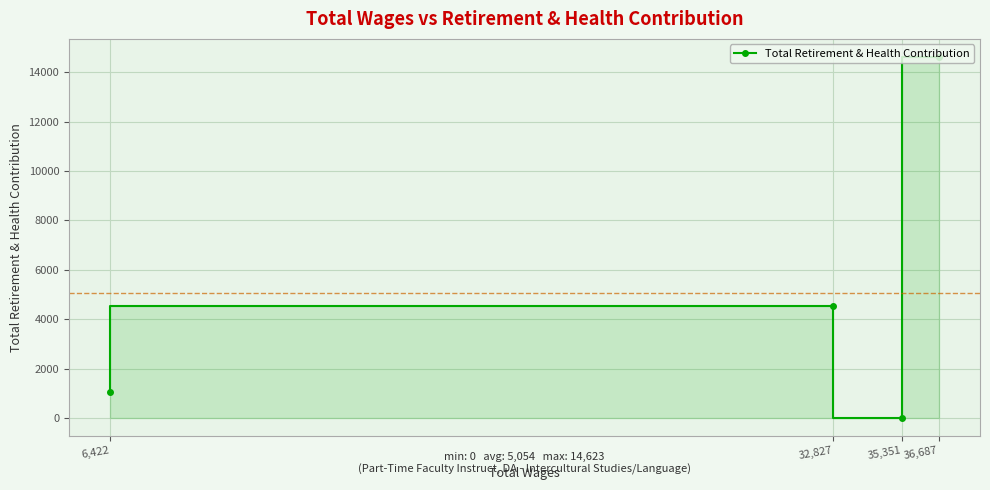

How many distinct data groups are displayed?

1